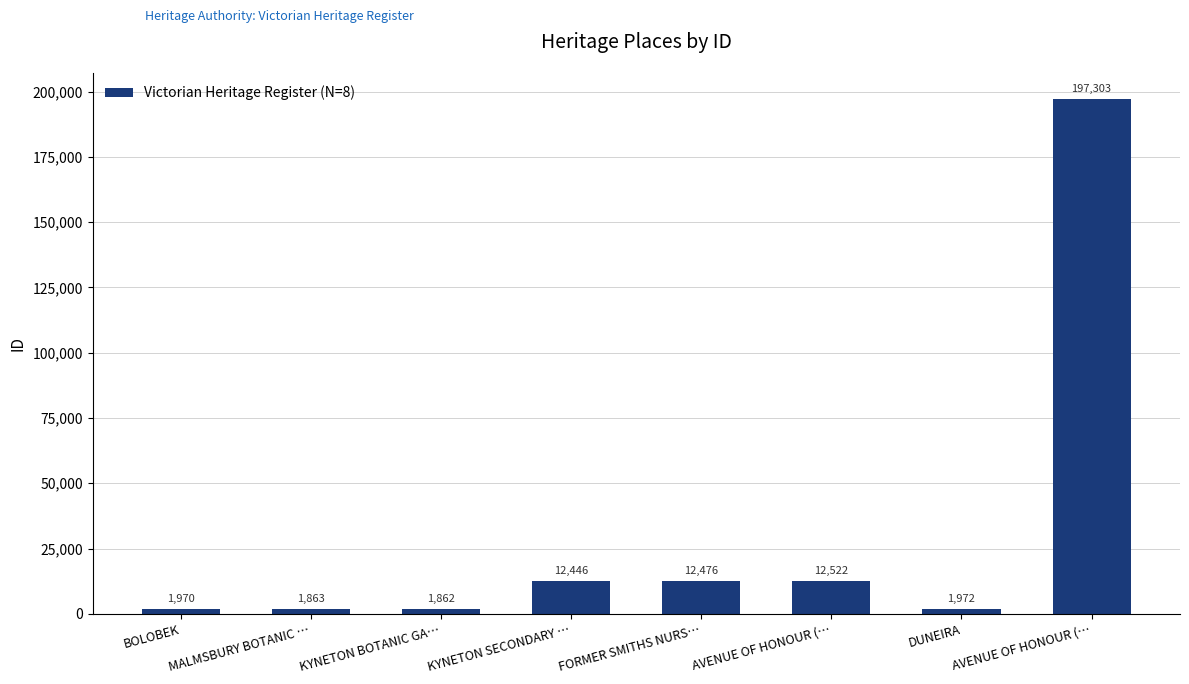

Approximately how many times larger is the value at MALMSBURY BOTANIC … compared to FORMER SMITHS NURS…?

0.1